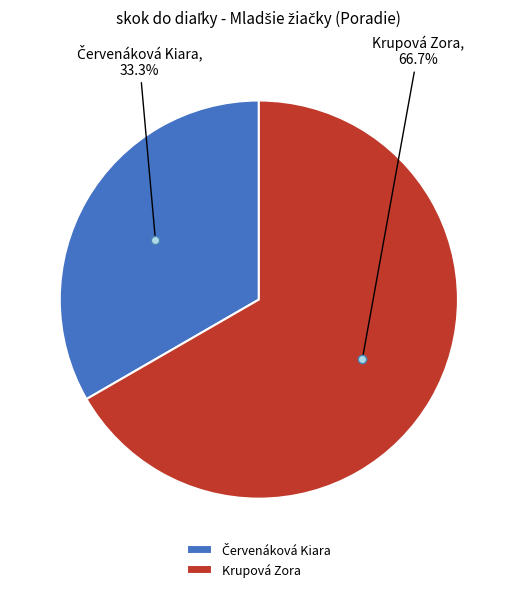

Which category has the biggest portion of the pie?

Krupová Zora